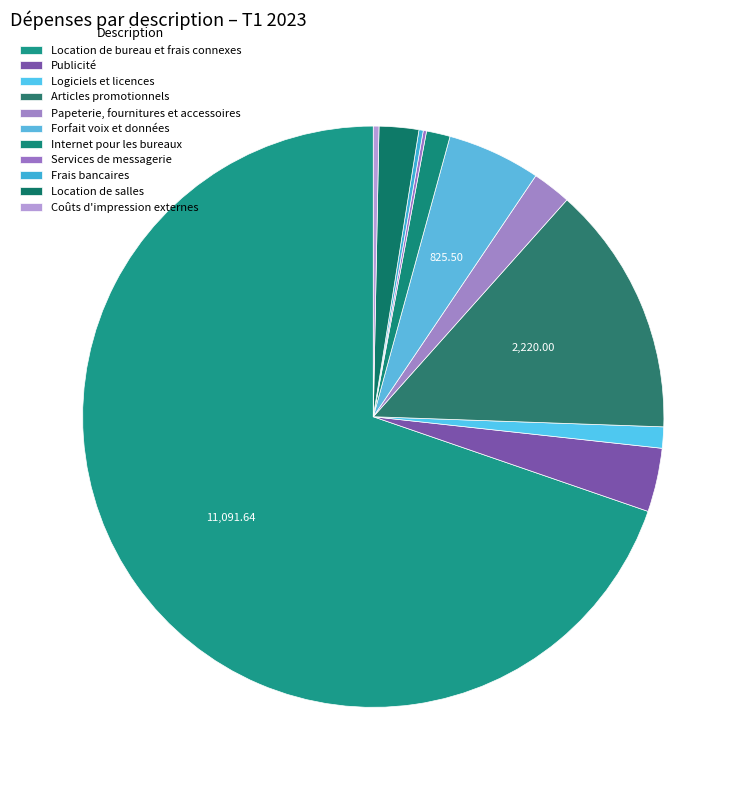

To the nearest percent, what is the average slice percentage?

9%